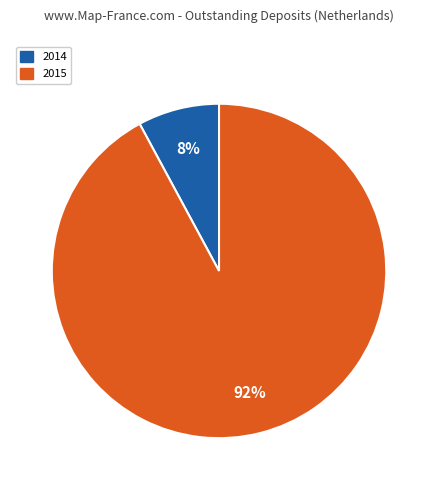

Which slice is the smallest?

2014